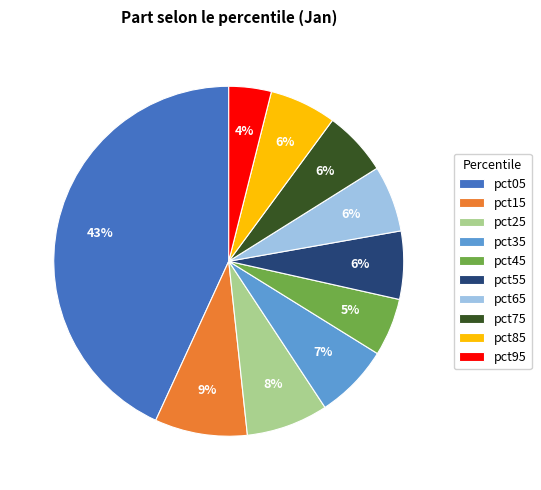

Is there any slice that represents more than half of the pie?

No